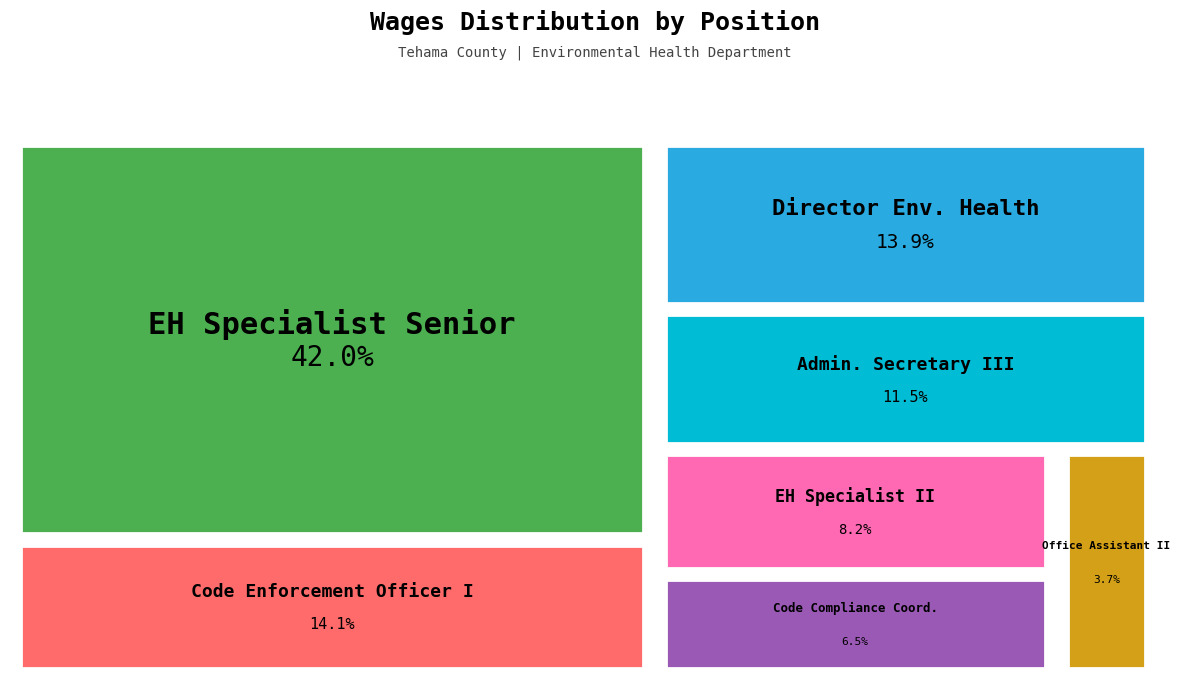

What is the total percentage of Environmental Health Specialist Senior and Director Environmental Health?

55.9%